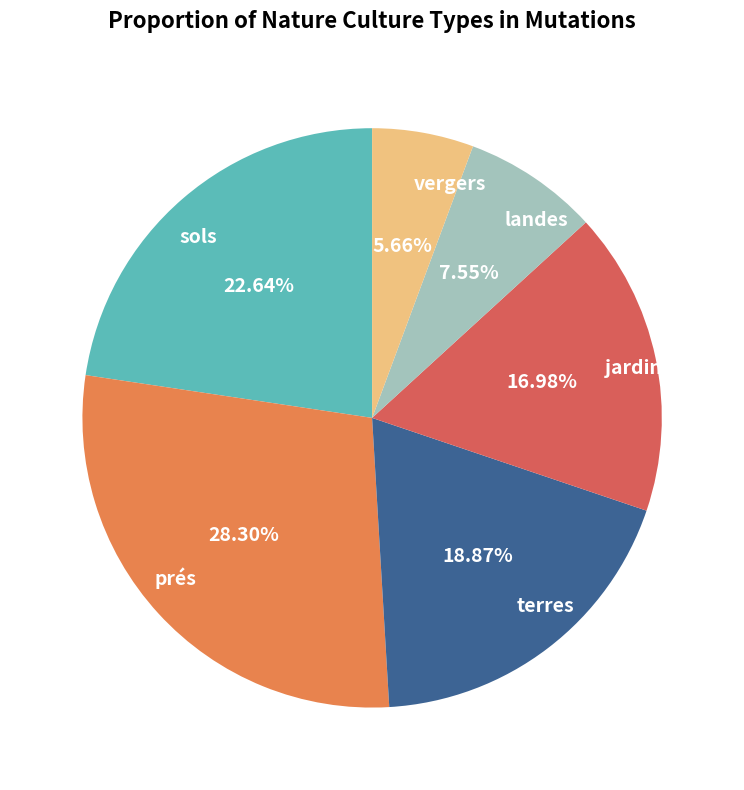

How many slices are in this pie chart?

6